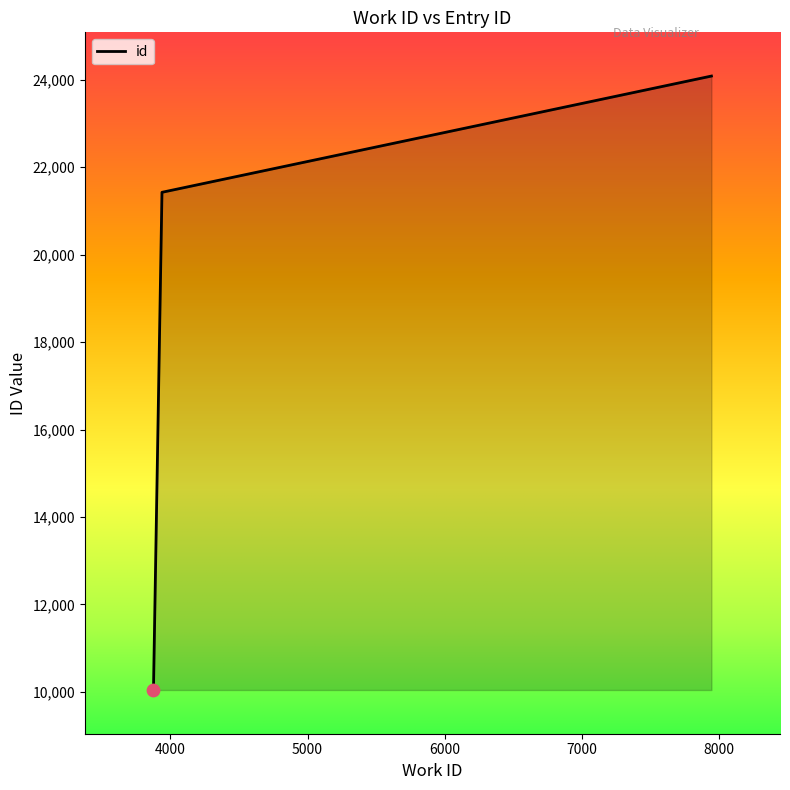

What is the smallest value displayed?

10044